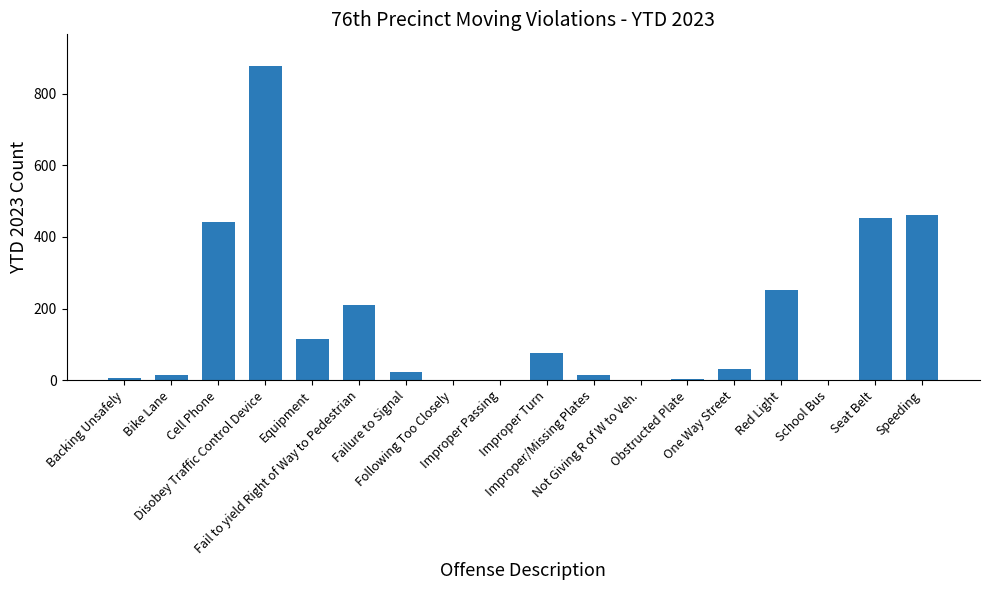

How many series are shown in this chart?

1